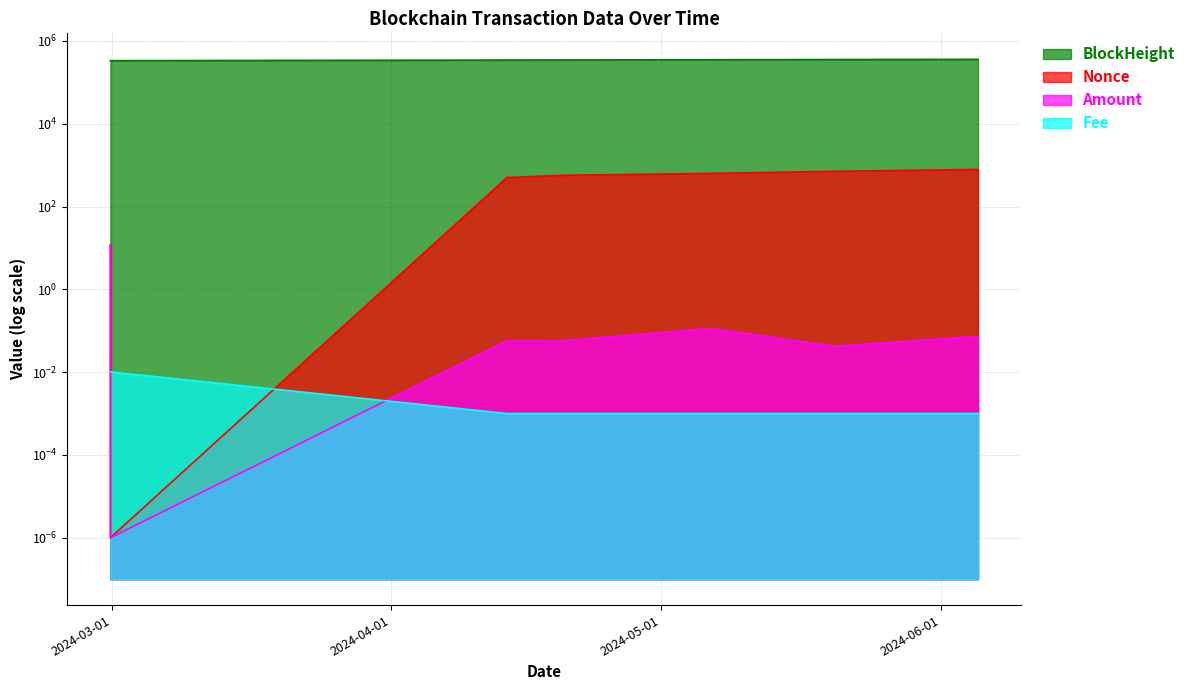

True or false: BlockHeight has a value of 345571.0 at 2024-04-13 20:39:00.

True